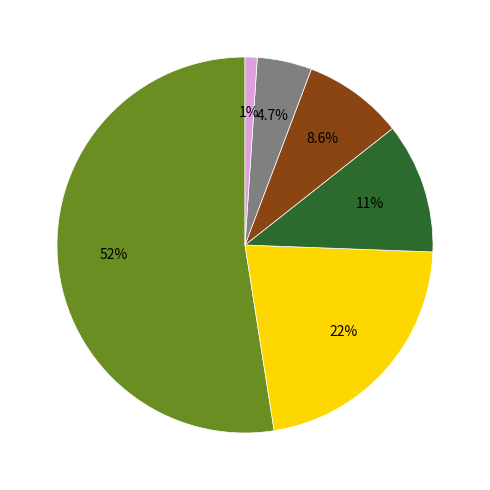

Is there any slice that represents more than half of the pie?

Yes